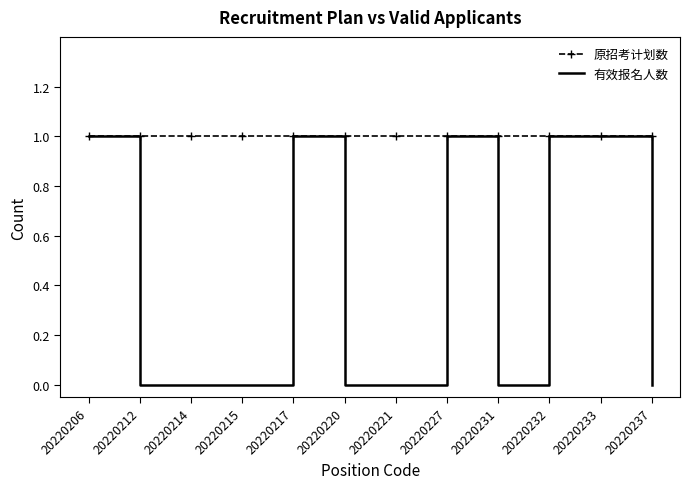

Is it true that 原招考计划数 equals 2 at 20220227?

False